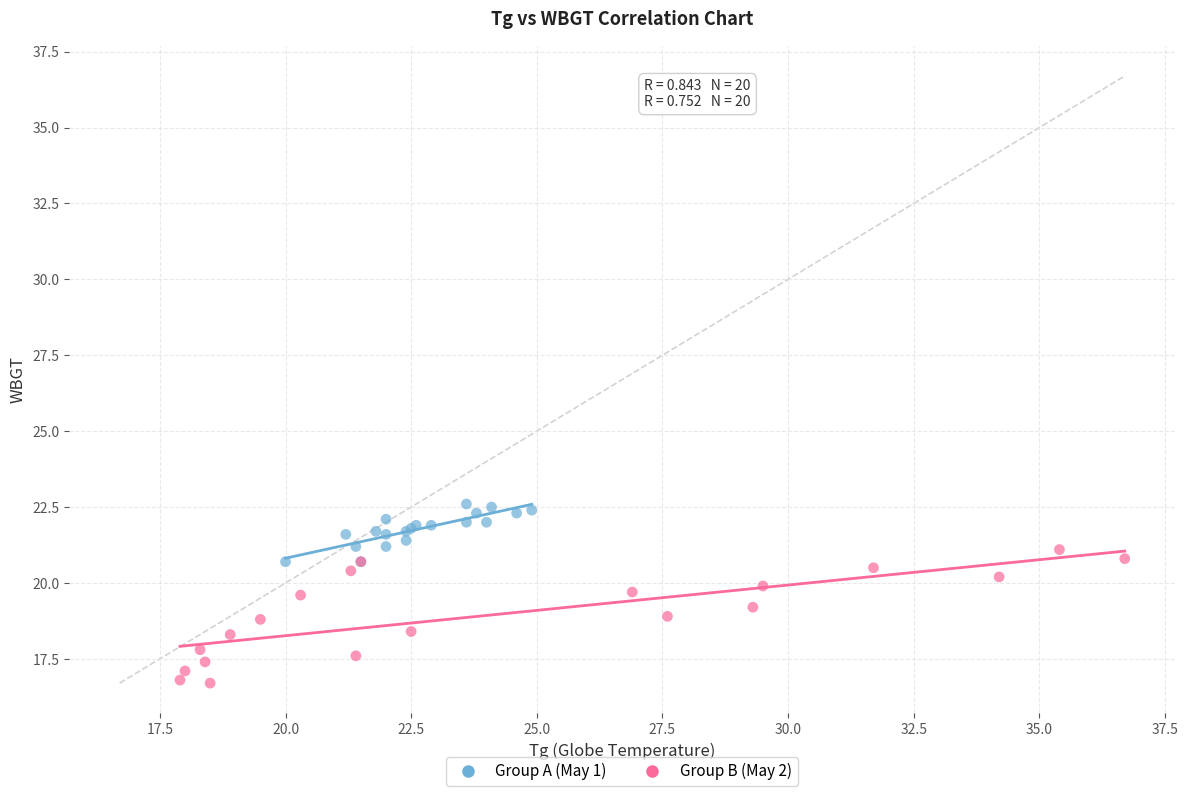

Which series reaches the maximum Y coordinate?

Group A (May 1)